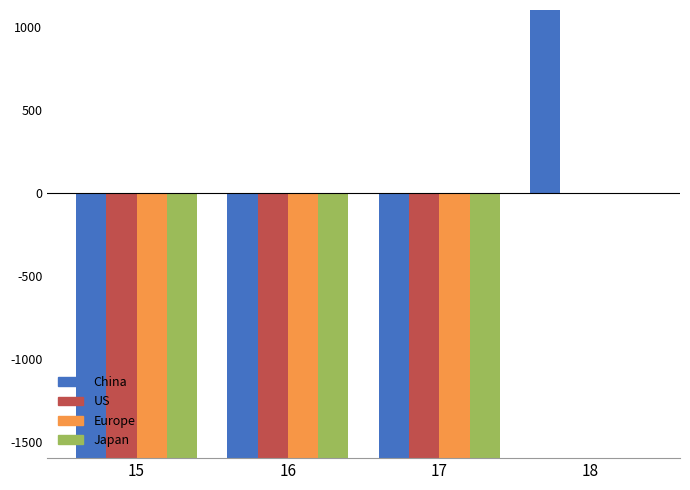

Which series changed the most between 15 and 18?

China